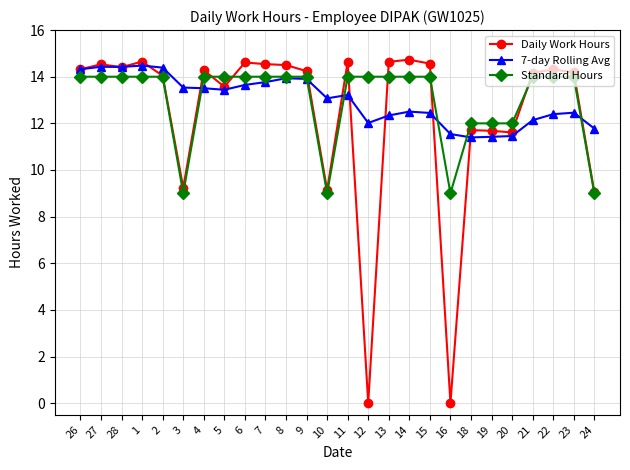

The 7-day Rolling Avg series shows 4.2 at 18. True or false?

False